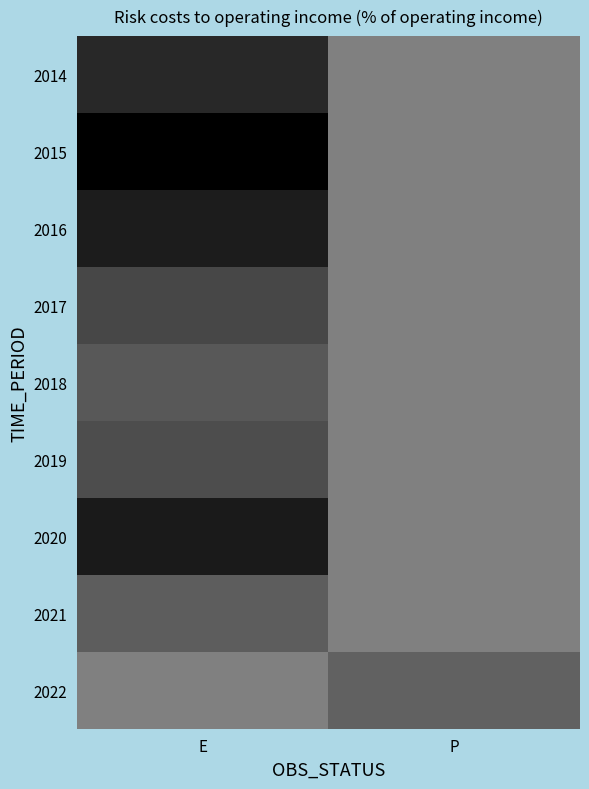

Which series has the largest range (max minus min)?

2015